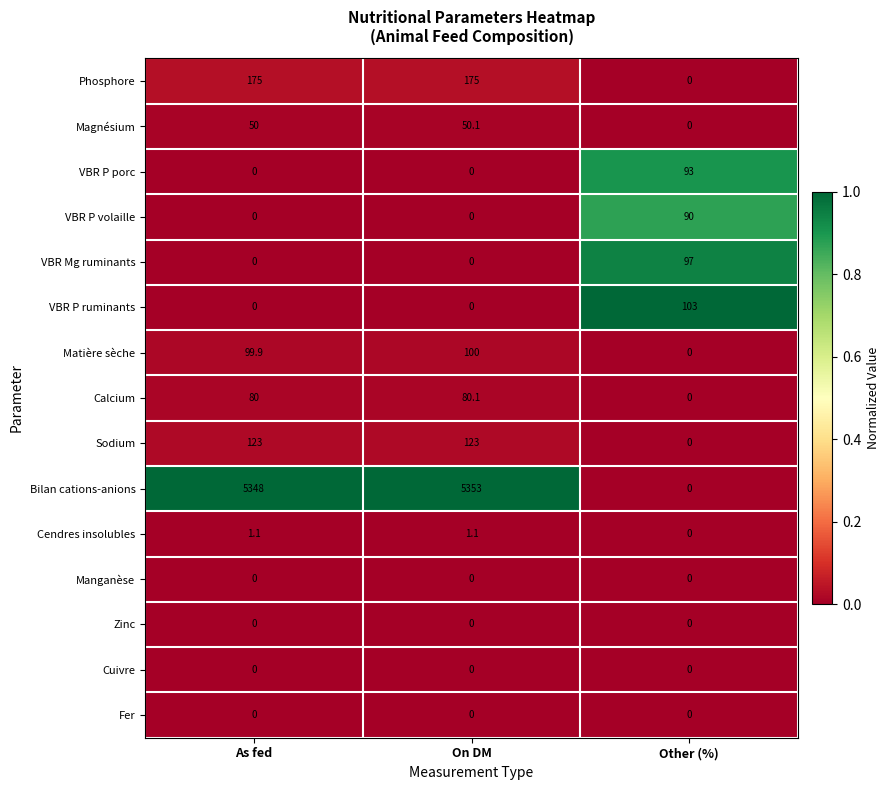

Is the value of VBR P ruminants at Other (%) greater than the value of VBR P porc at As fed?

Yes